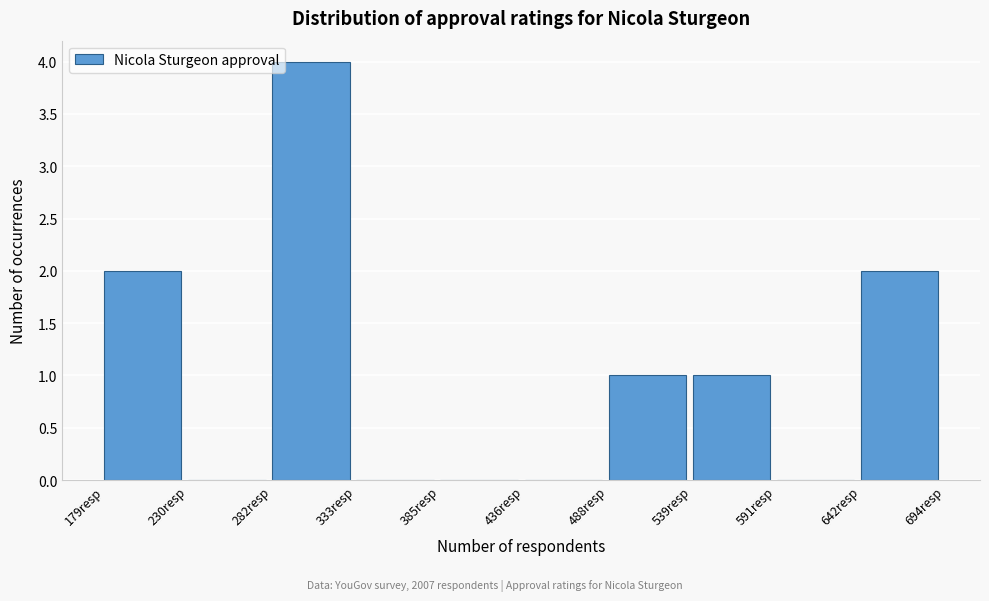

Which range on the x-axis has the tallest bar?

280 to 330